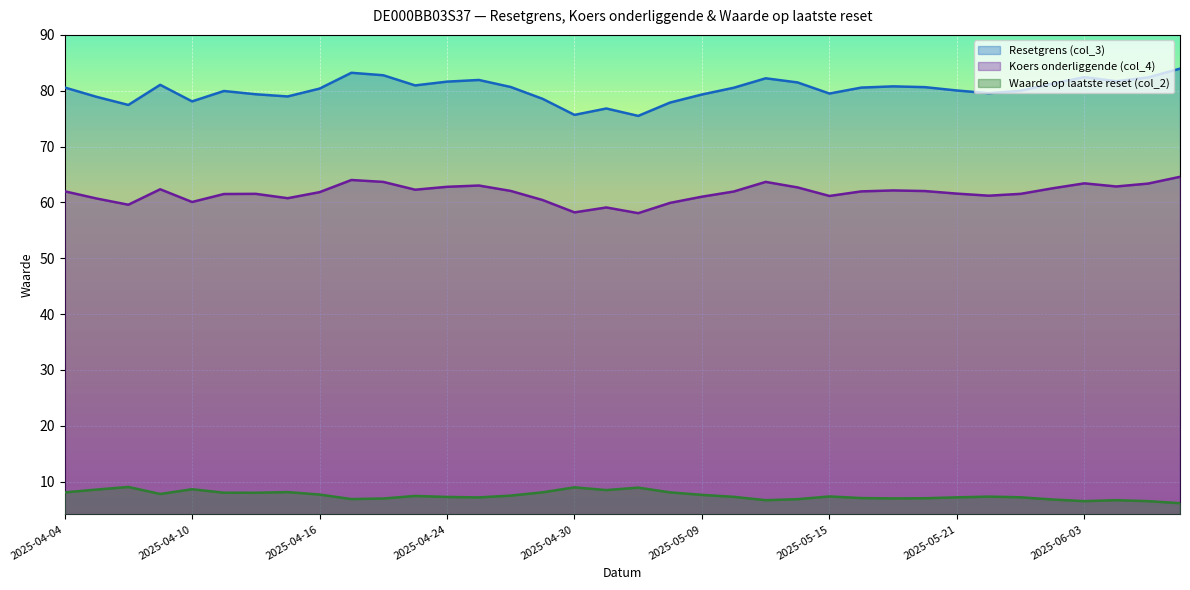

Reading left to right, extract all data points from this chart.

Resetgrens (col_3): 80.6	78.9	77.5	81.1	78.1	80.0	79.4	79.0	80.4	83.2	82.8	81.0	81.6	81.9	80.7	78.5	75.7	76.8	75.5	77.9	79.3	80.5	82.2	81.5	79.5	80.6	80.8	80.6	80.0	79.6	80.0	81.3	82.4	81.7	82.4	84.0
Koers onderliggende (col_4): 62.0	60.7	59.6	62.4	60.1	61.5	61.5	60.8	61.8	64.0	63.7	62.3	62.8	63.0	62.0	60.4	58.2	59.1	58.1	59.9	61.0	62.0	63.7	62.7	61.1	62.0	62.1	62.0	61.6	61.2	61.5	62.5	63.4	62.9	63.4	64.6
Waarde op laatste reset (col_2): 8.1	8.6	9.0	7.8	8.6	8.0	8.0	8.1	7.7	6.9	7.0	7.4	7.2	7.2	7.5	8.1	9.0	8.5	8.9	8.1	7.6	7.3	6.7	6.8	7.3	7.0	7.0	7.0	7.2	7.3	7.2	6.8	6.5	6.7	6.5	6.1